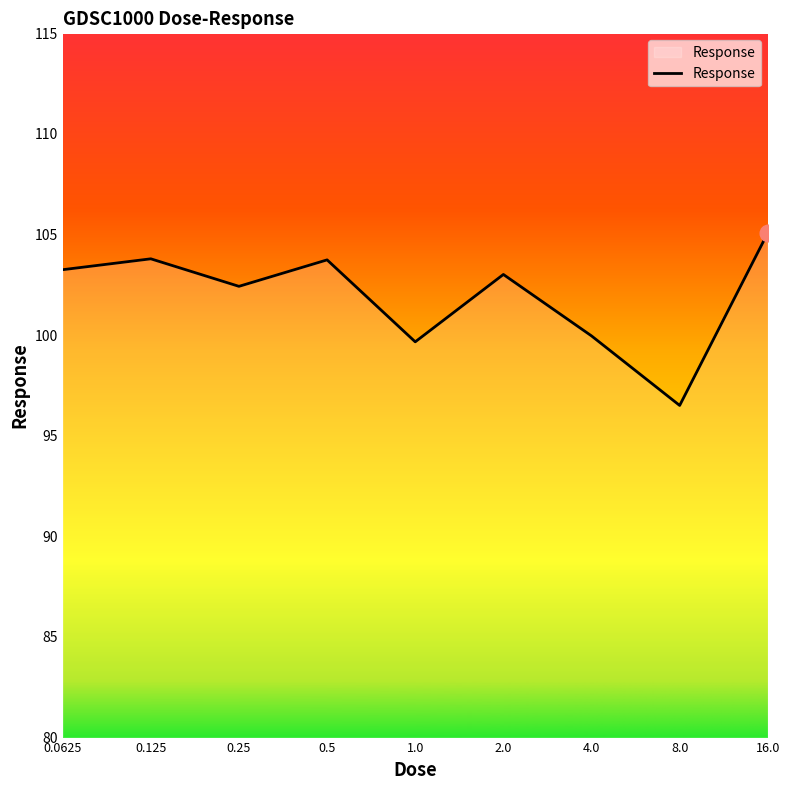

How many lines are shown in the chart?

1